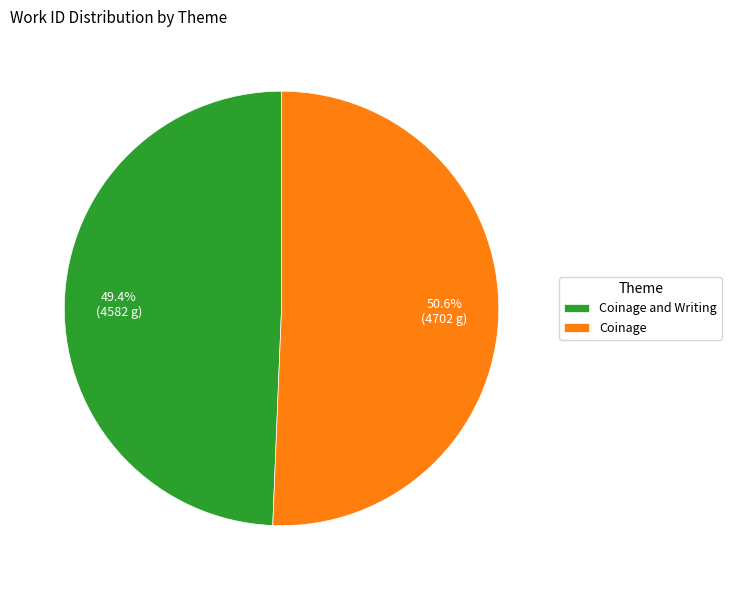

How many segments does this pie chart have?

2